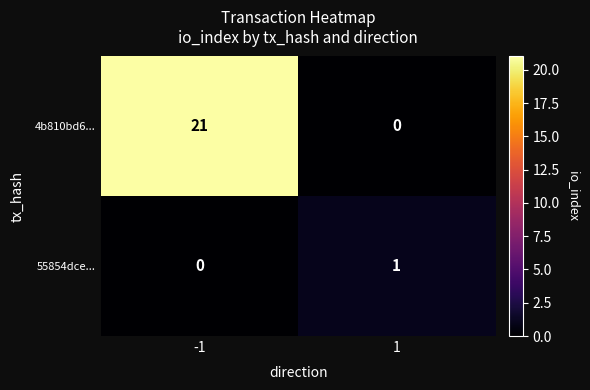

What is the difference between the maximum and minimum values in the 4b810bd6... series?

21